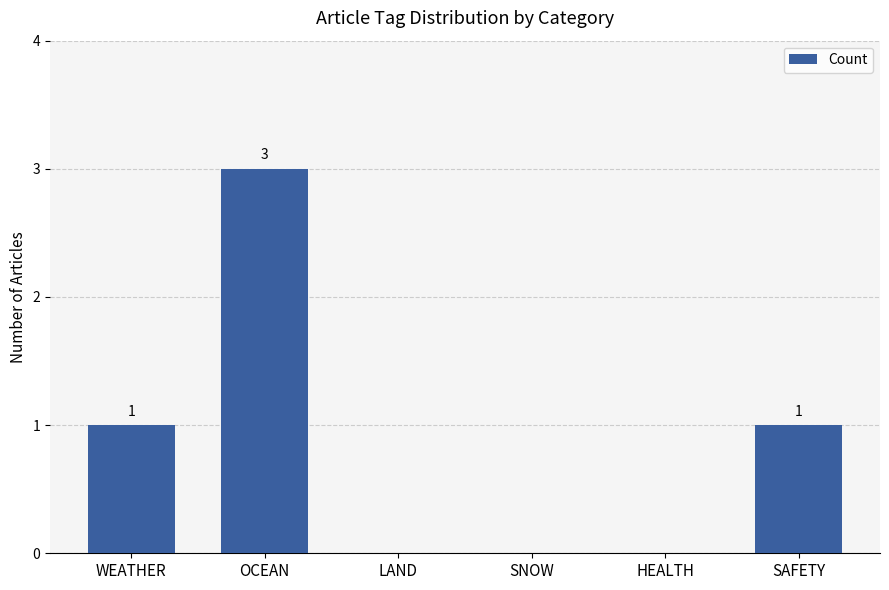

How many values are between 0 and 1?

5